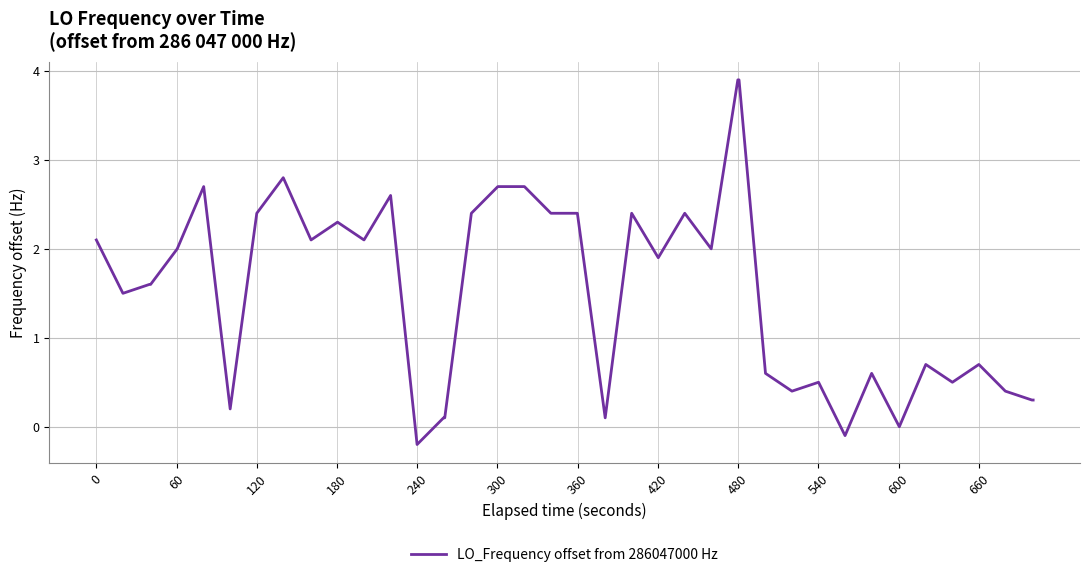

How many lines are shown in the chart?

1